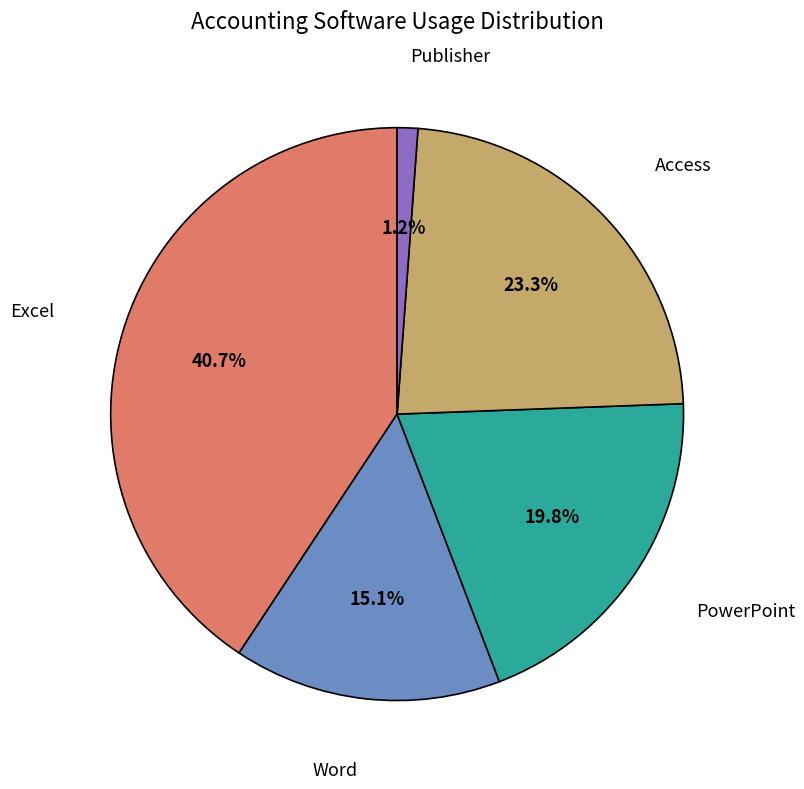

Is there any slice that represents more than half of the pie?

No